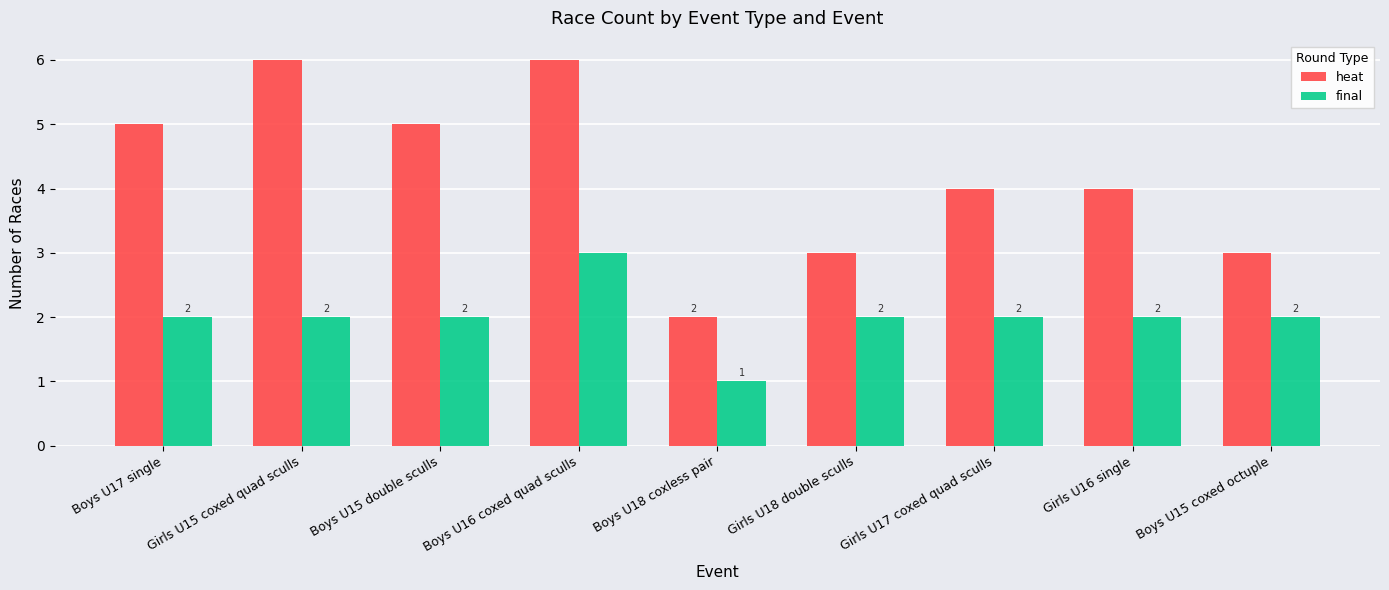

Reading right to left, transcribe all the data shown in this chart.

heat: 3	4	4	3	2	6	5	6	5
final: 2	2	2	2	1	3	2	2	2